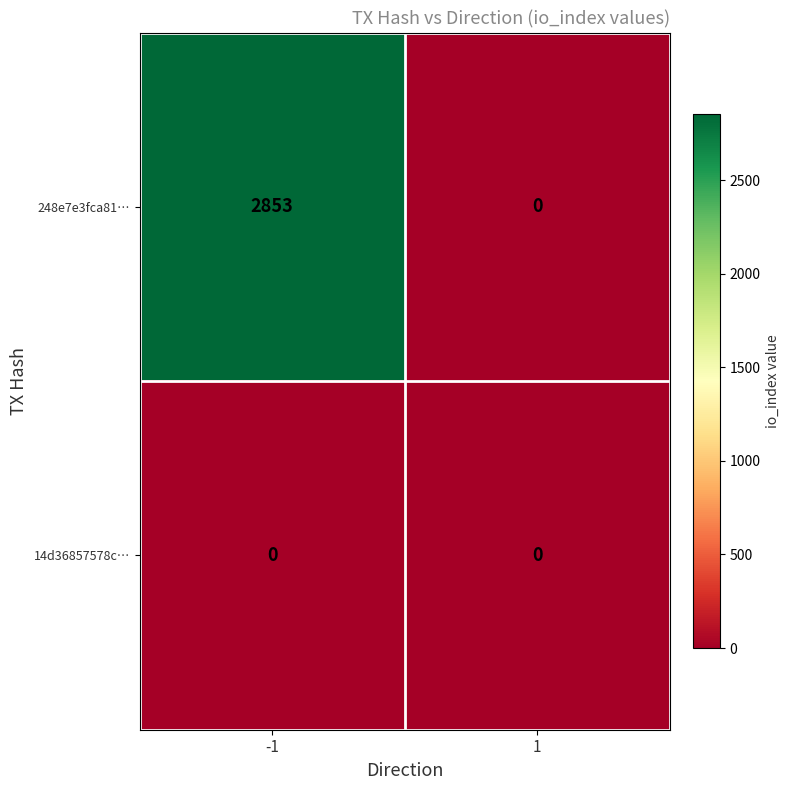

What is the difference between the highest and lowest values at -1?

2853